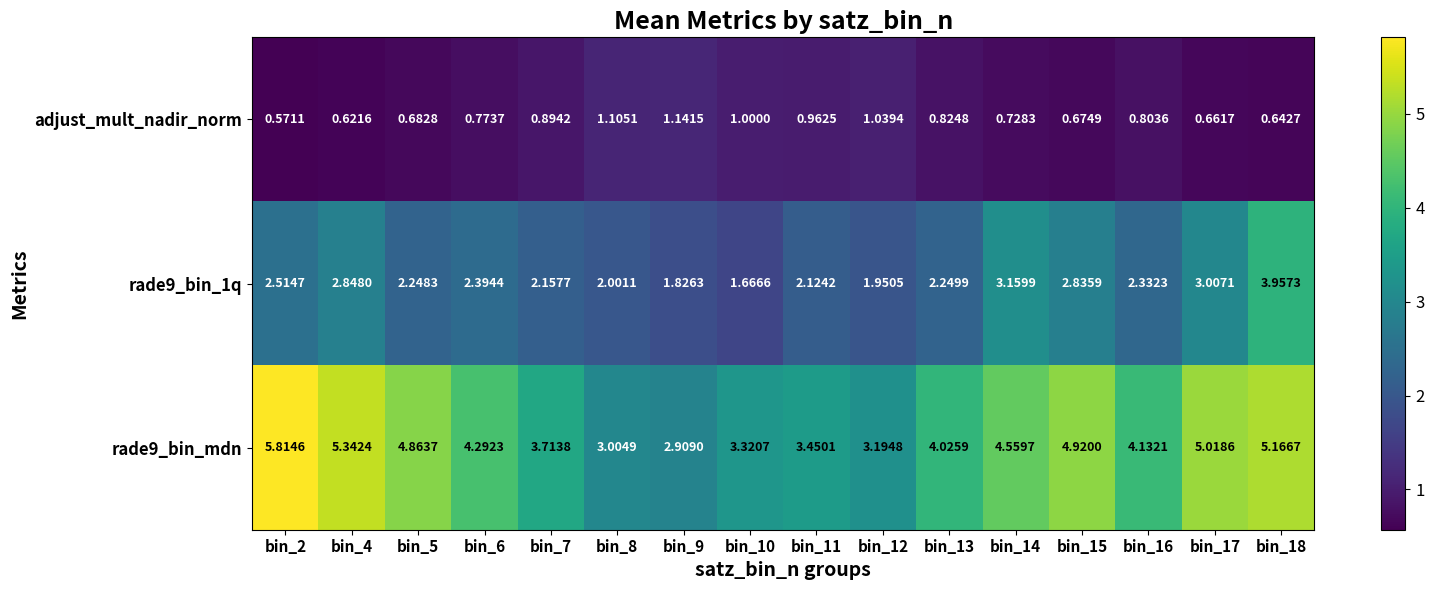

Is the value of rade9_bin_mdn at bin_18 greater than the value of adjust_mult_nadir_norm at bin_7?

Yes